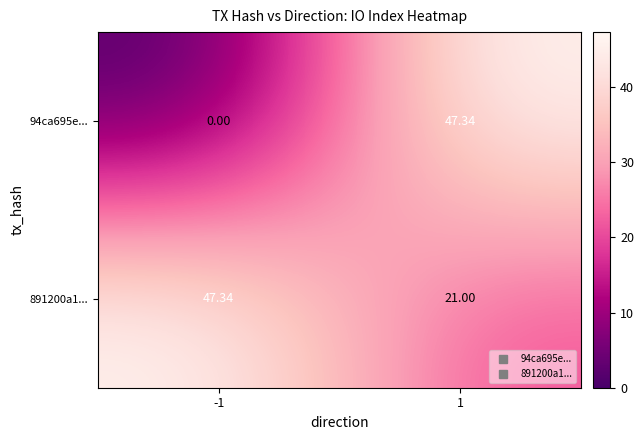

Is the value of 891200a1... at 1 greater than the value of 94ca695e... at 1?

No